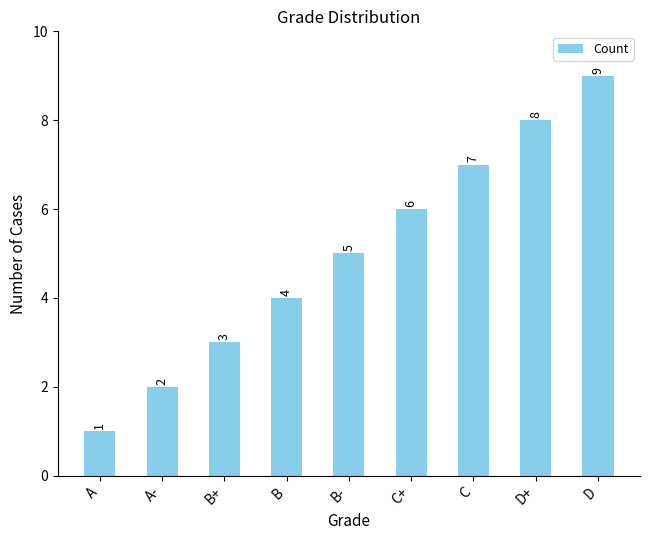

What position from the left is B?

4